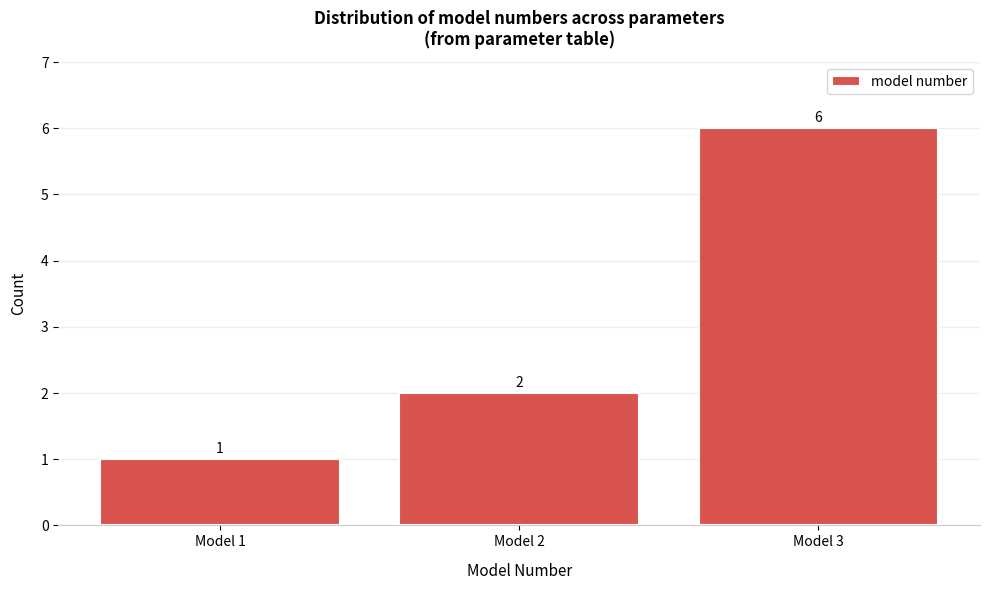

How tall is the bar that spans 0.5 to 1.5 on the x-axis?

1